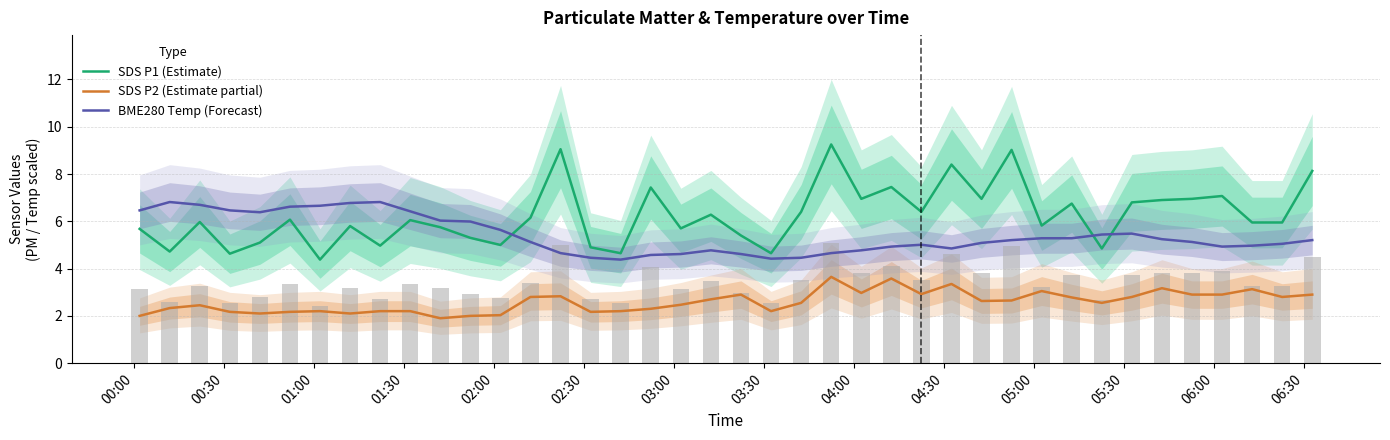

List the series in order of their peak value, lowest first.

SDS P2 (Estimate partial), BME280 Temp (Forecast), SDS P1 (Estimate)